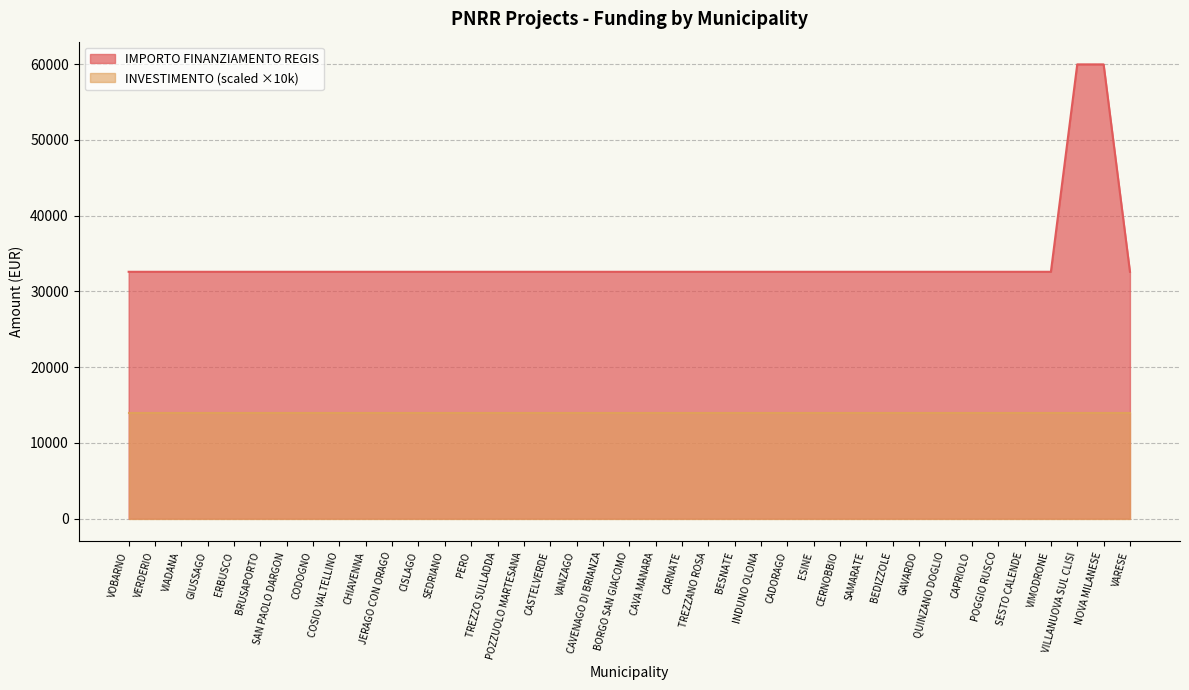

What value does the data have at POGGIO RUSCO?

32589